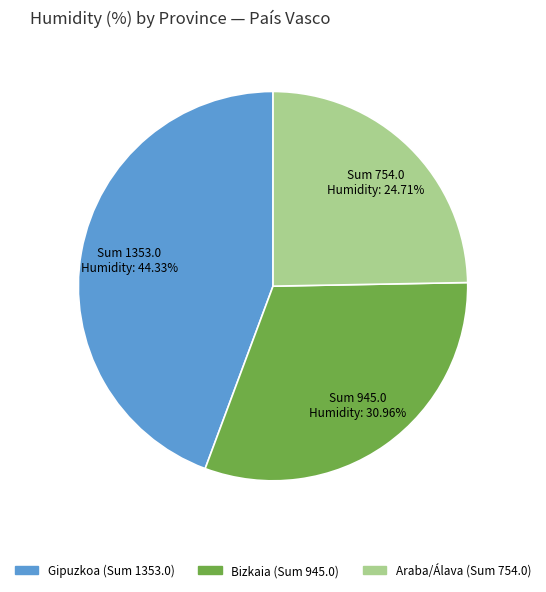

Which has a higher value, Bizkaia or Gipuzkoa?

Gipuzkoa